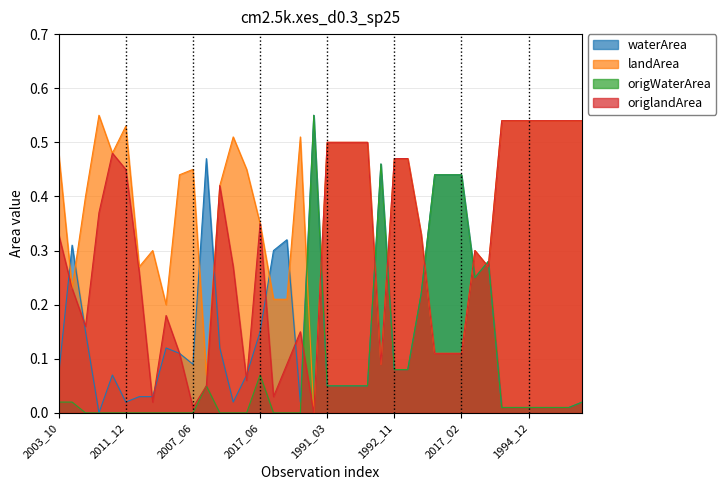

What is the label of the 36th point from the right?

2014_12